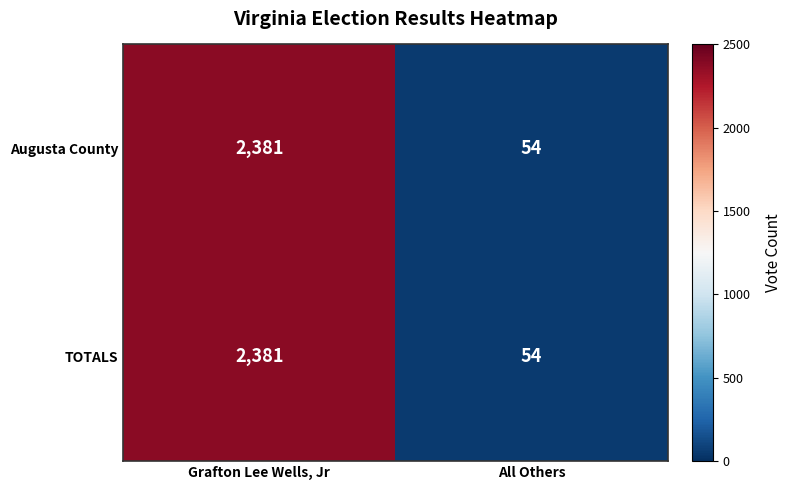

At how many categories does at least one series exceed 2076?

1